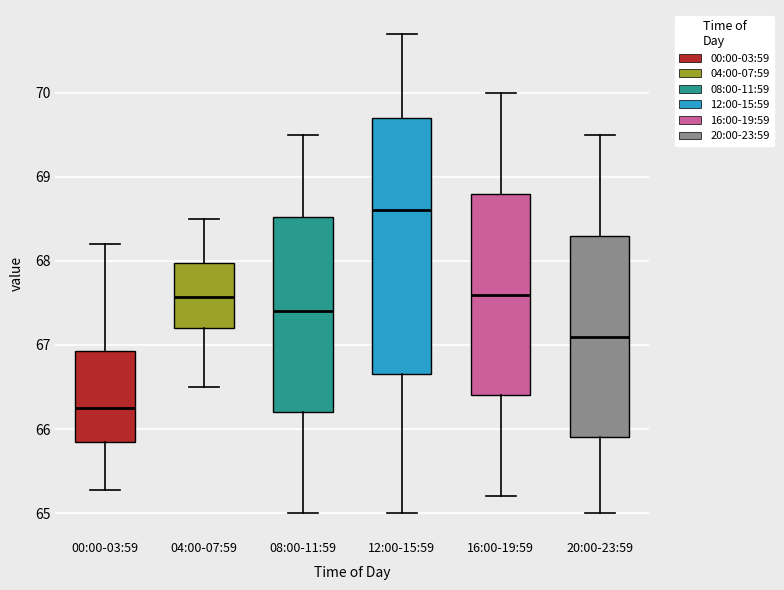

Comparing the boxes themselves (not the whiskers), which one is the tallest?

12:00-15:59